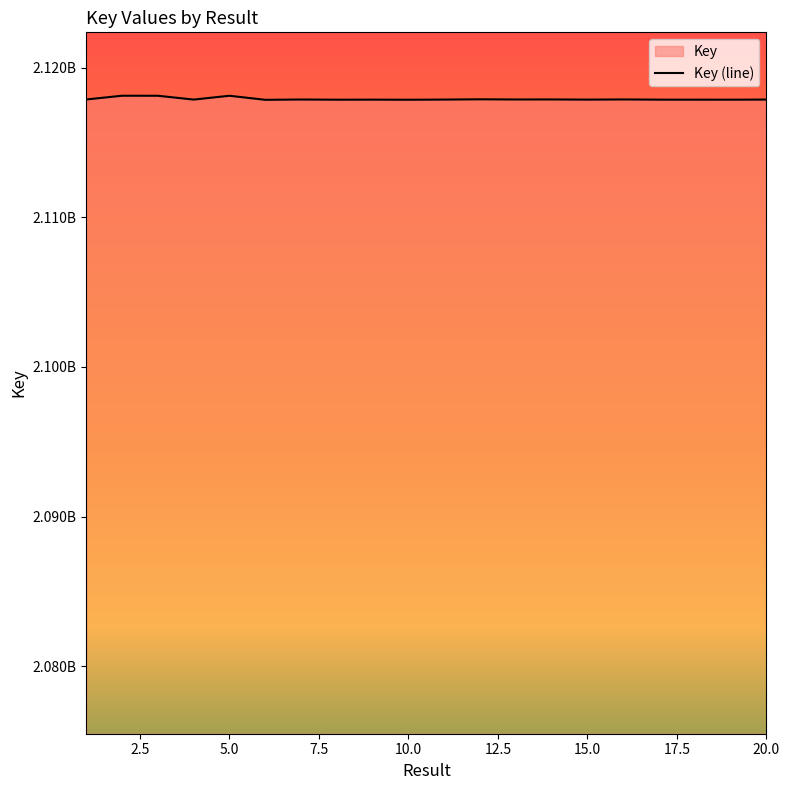

How many points are higher than both their immediate neighbors (excluding endpoints)?

7